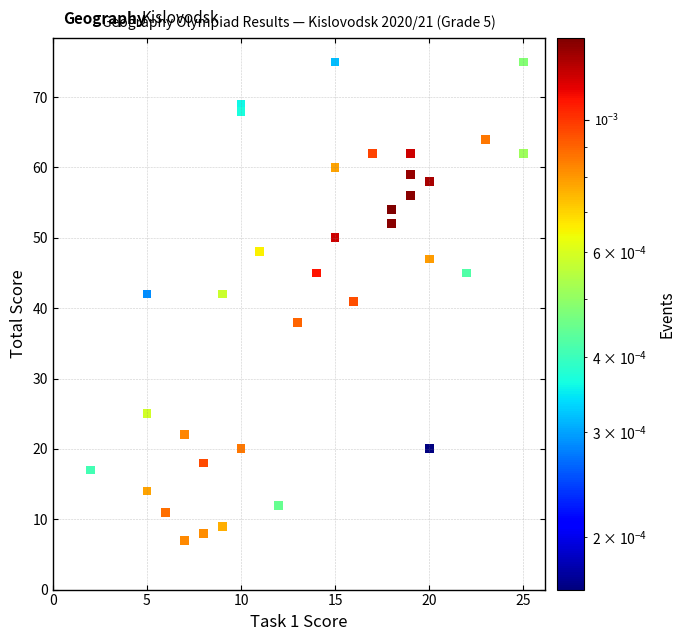

What is the range of Y values (max minus min)?

68